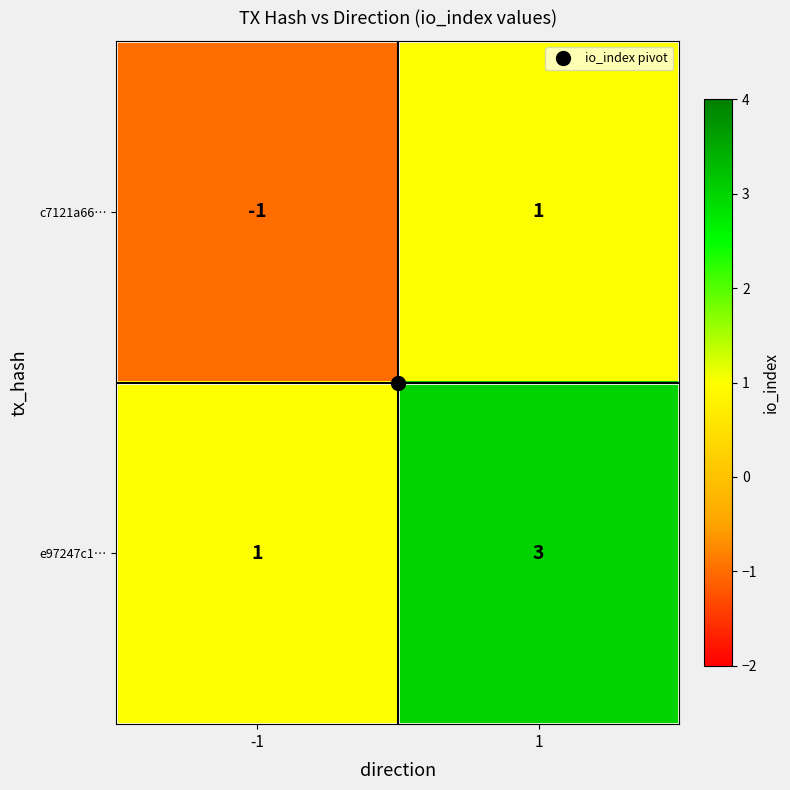

Which series has the largest total across all categories?

e97247c1…